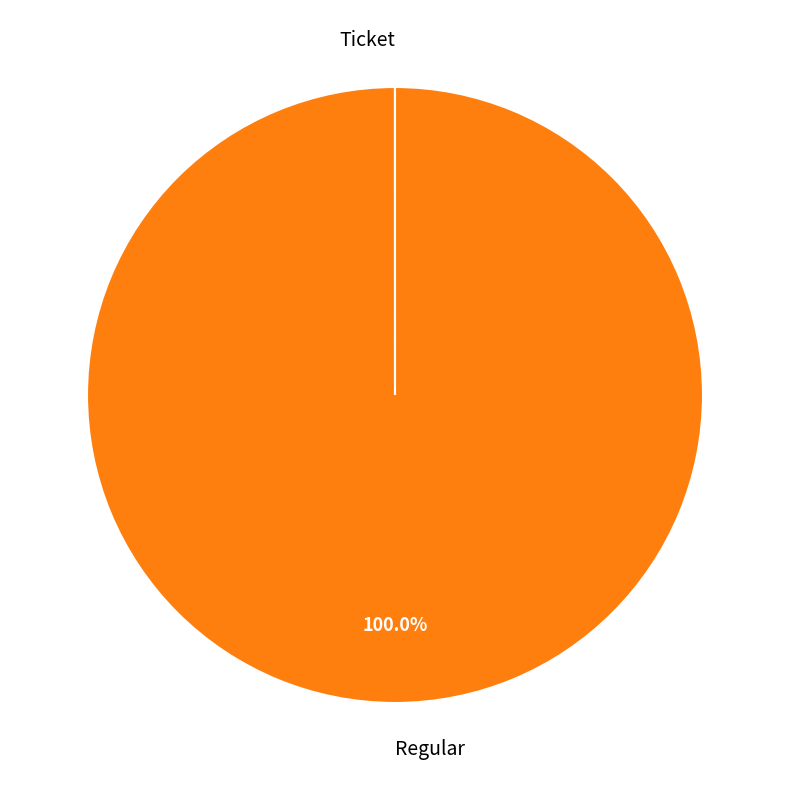

Which category has the biggest portion of the pie?

Regular